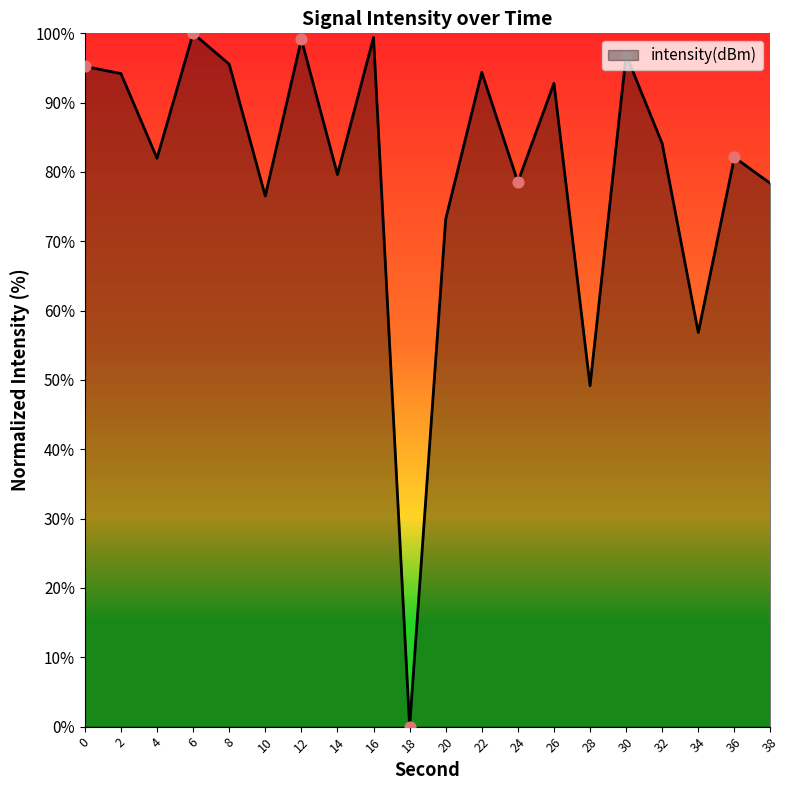

Between 28 and 14, which is larger?

14